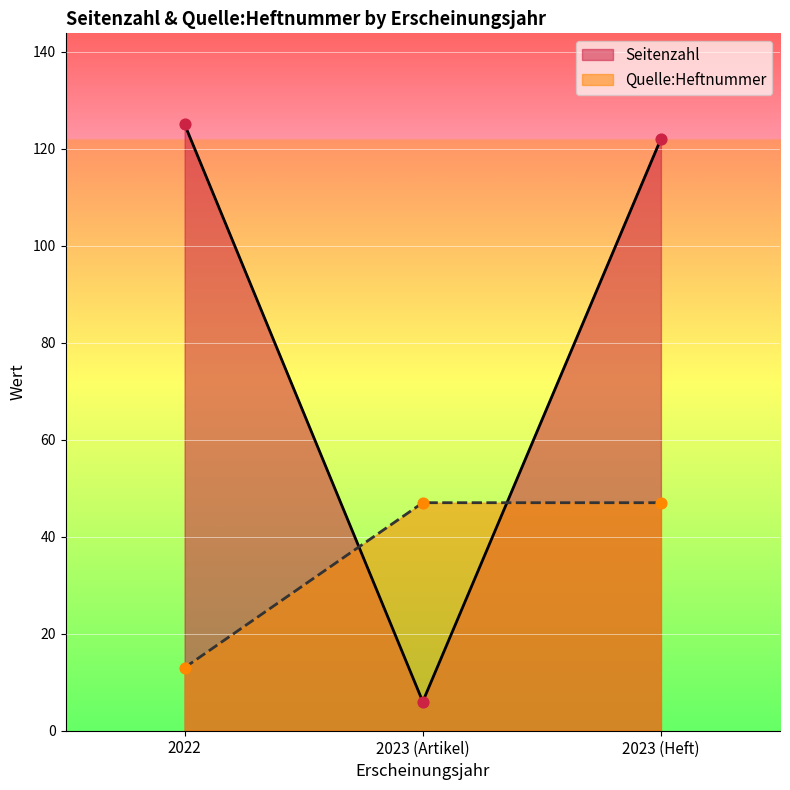

At how many categories does at least one series exceed 16?

3